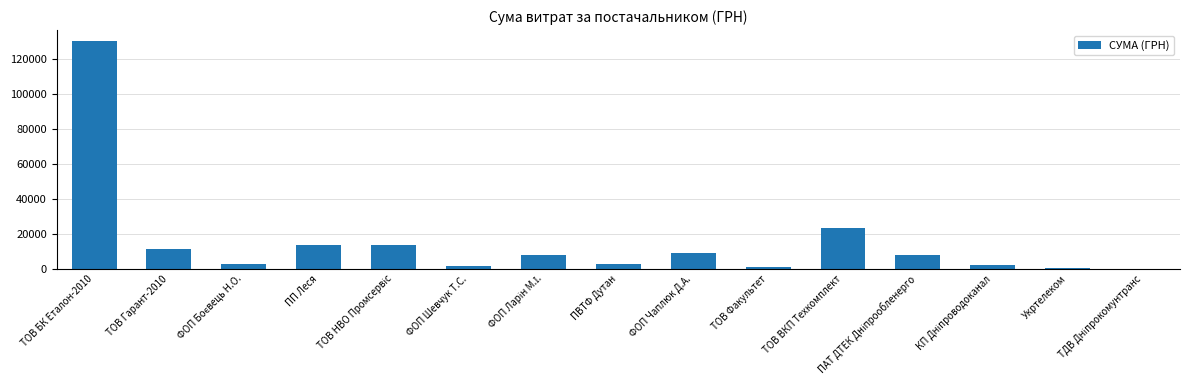

The chart shows a value of 13541.8 at ПП Леся. True or false?

True